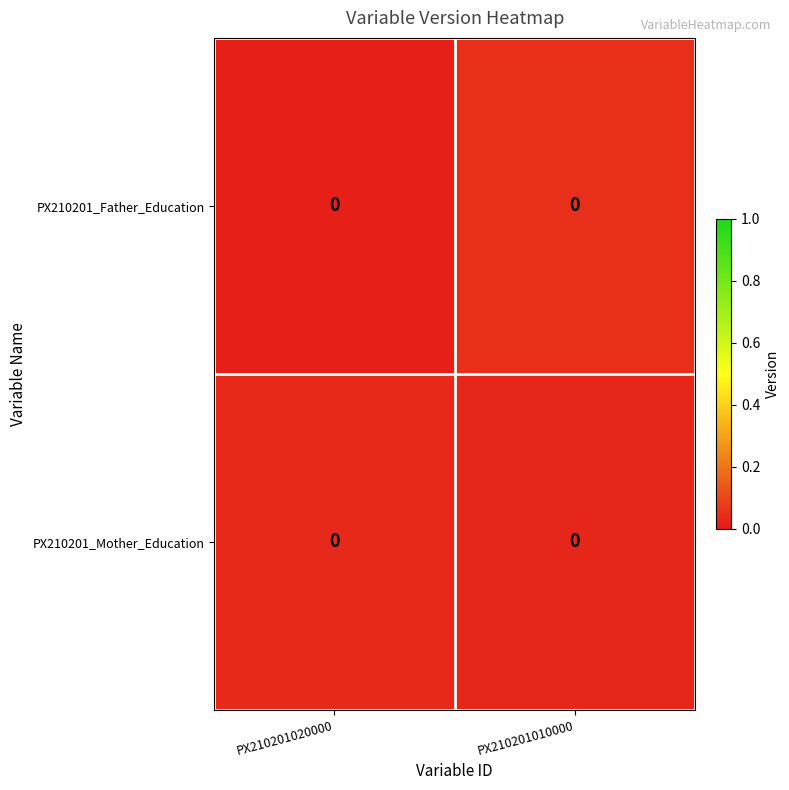

Reading right to left, extract all data points from this chart.

PX210201_Father_Education: PX210201010000=0.0	PX210201020000=0.0
PX210201_Mother_Education: PX210201010000=0.0	PX210201020000=0.0